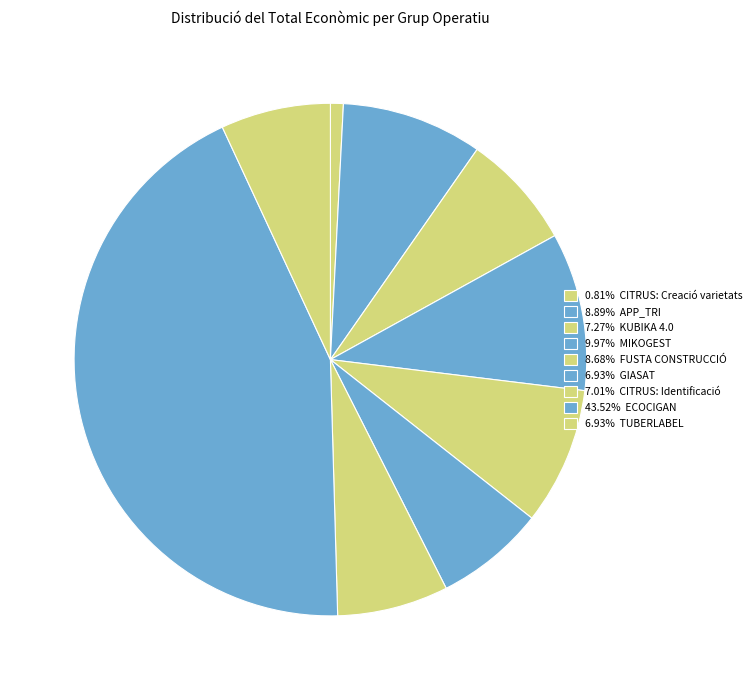

How many segments does this pie chart have?

9